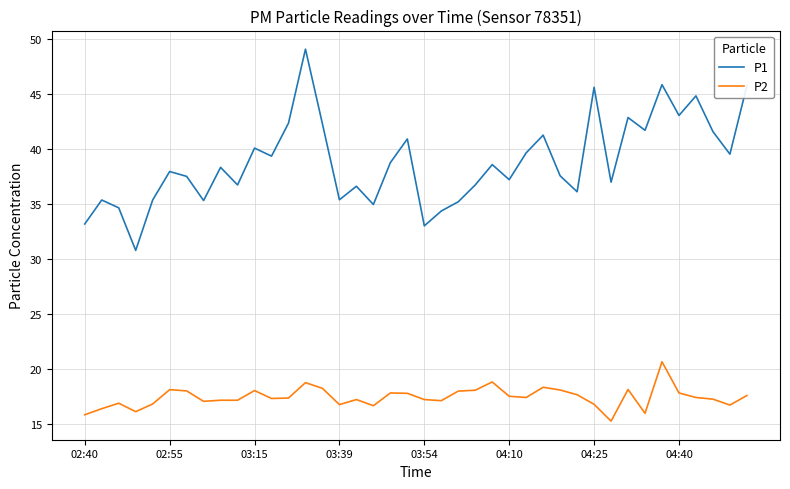

What is the lowest value of the P1 series?

30.8